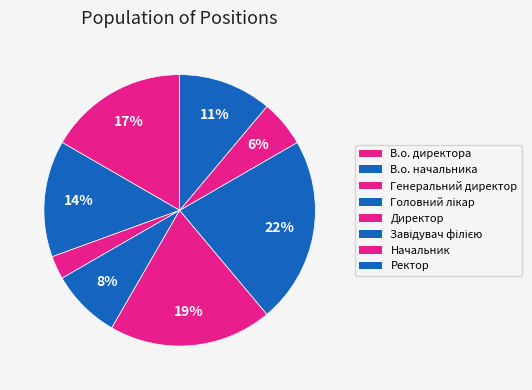

Rank the categories by value from highest to lowest.

Завідувач філією, Директор, В.о. директора, В.о. начальника, Ректор, Головний лікар, Начальник, Генеральний директор